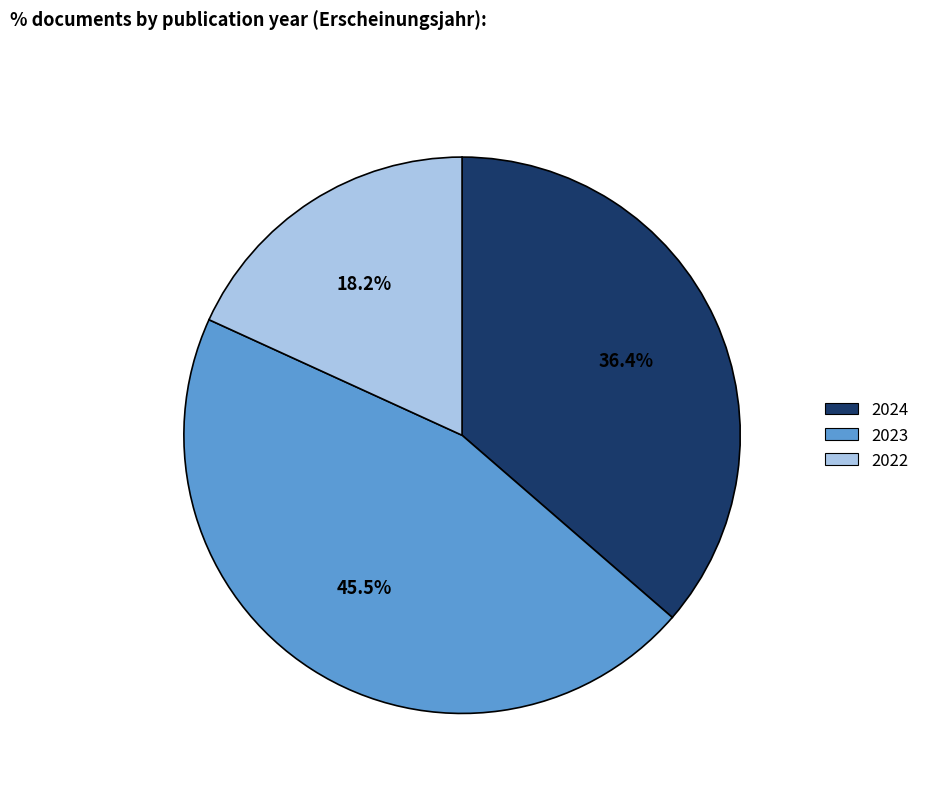

How many segments does this pie chart have?

3